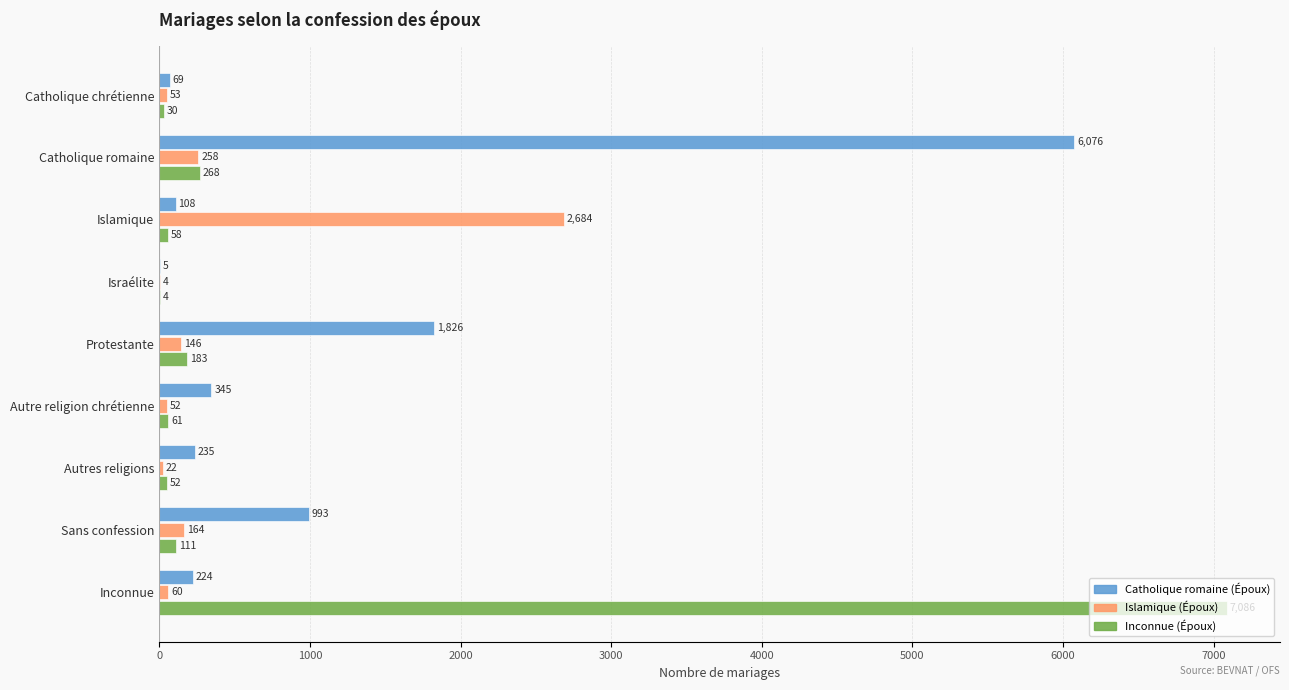

Which series has the largest total across all categories?

Catholique romaine (Époux)